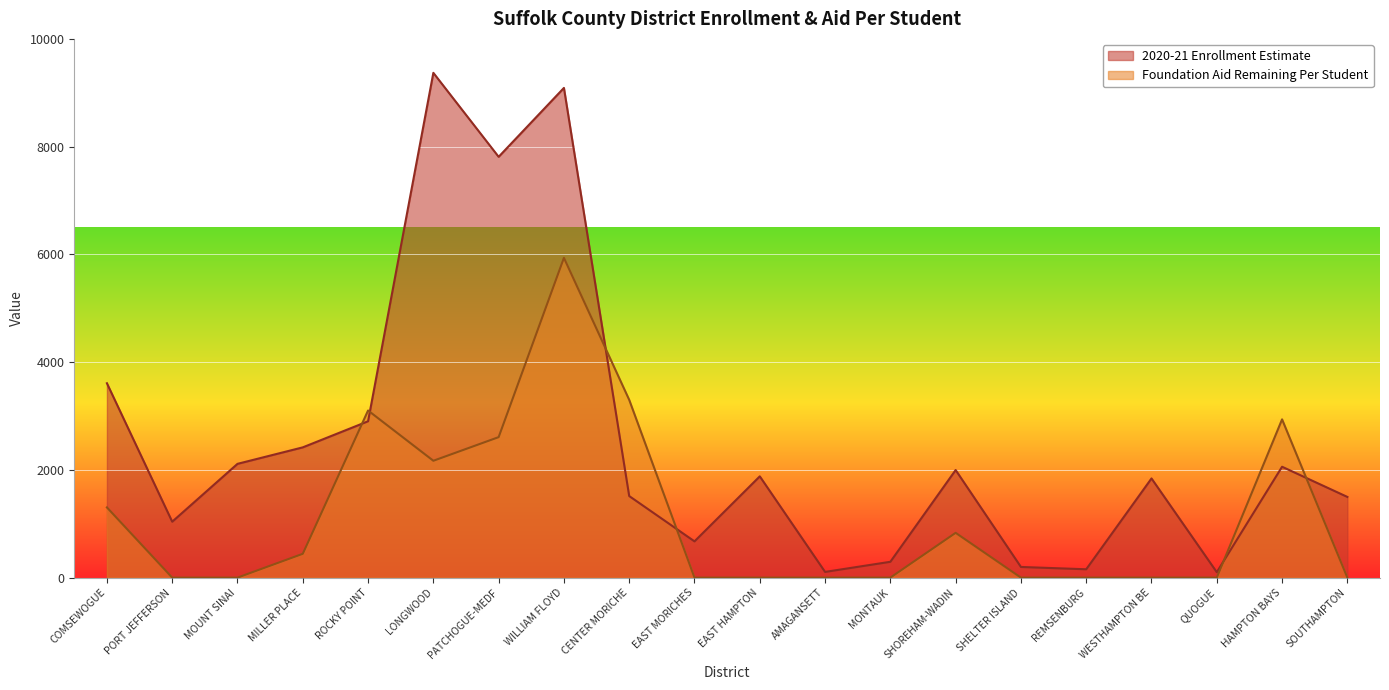

Which category has the highest value in the 2020-21 Enrollment Estimate series?

LONGWOOD